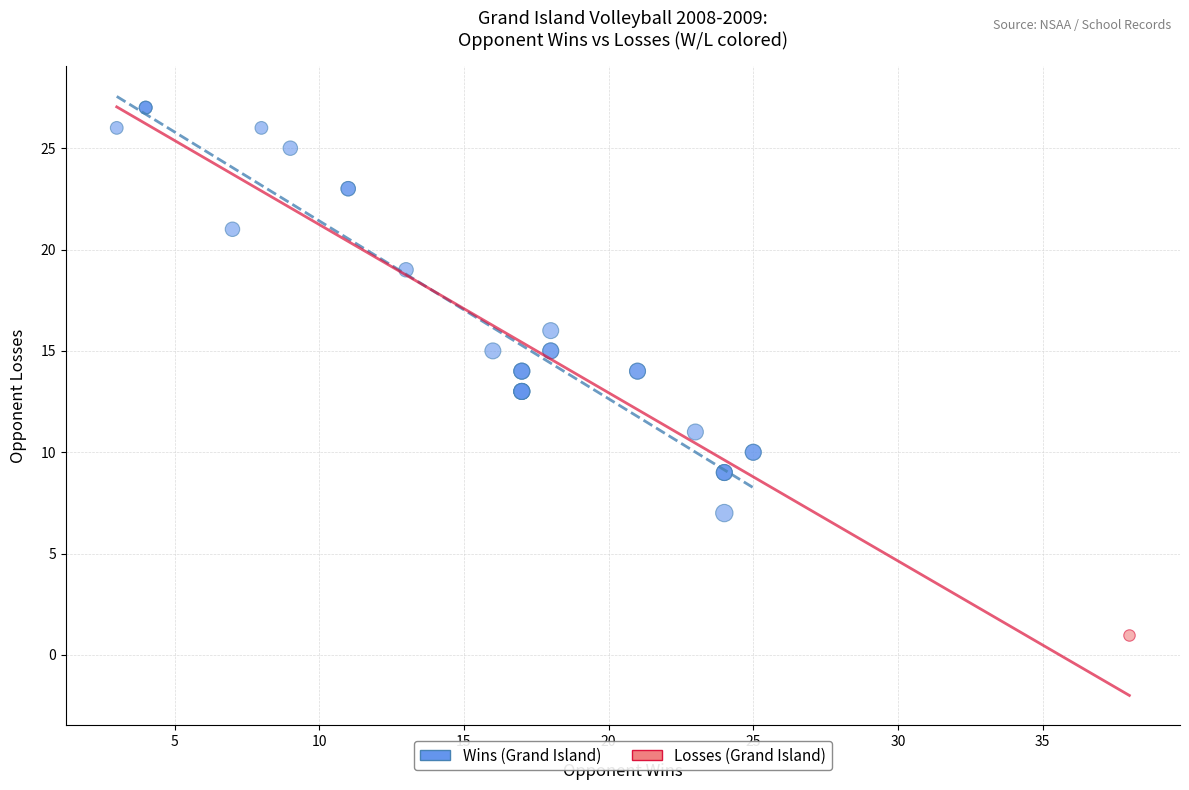

What are all the series names shown in the legend?

Wins (Grand Island), Losses (Grand Island)